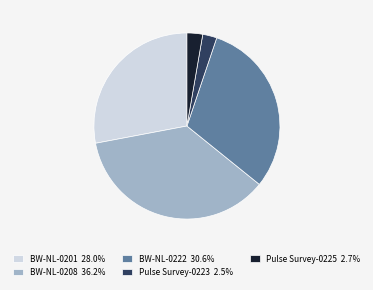

Do Pulse Survey-0223 2.5% and Pulse Survey-0225 2.7% together represent more than half of the pie?

No